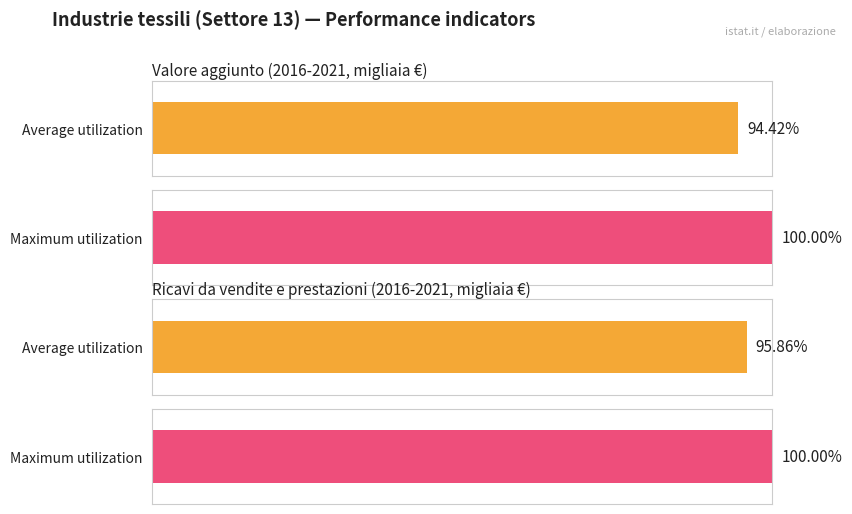

What position from the right is Valore aggiunto?

4